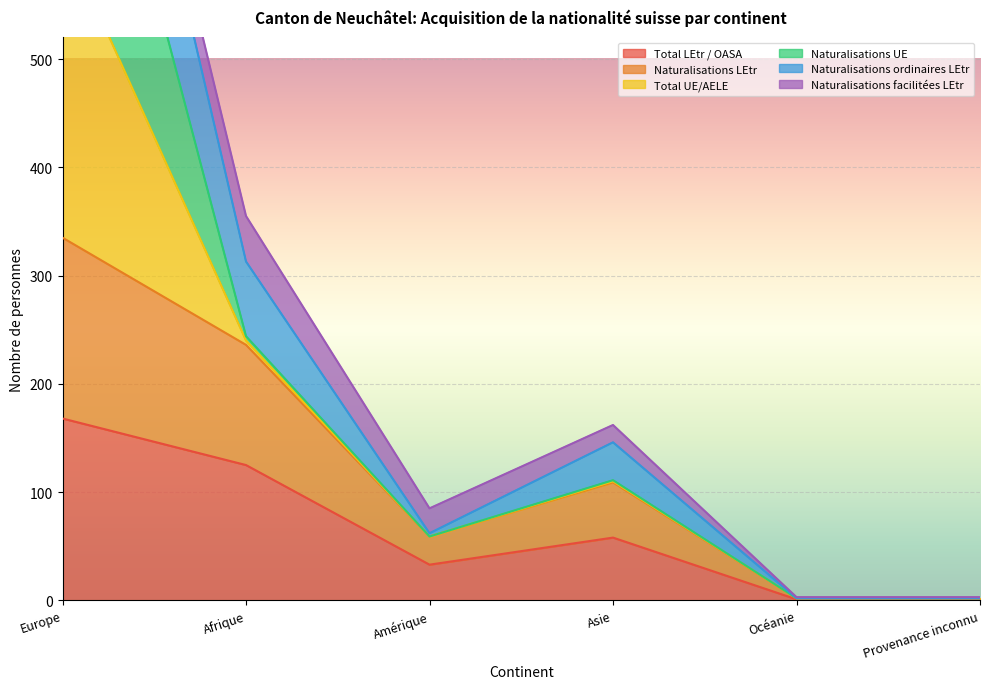

How many interior local peaks does the Naturalisations LEtr series have?

1